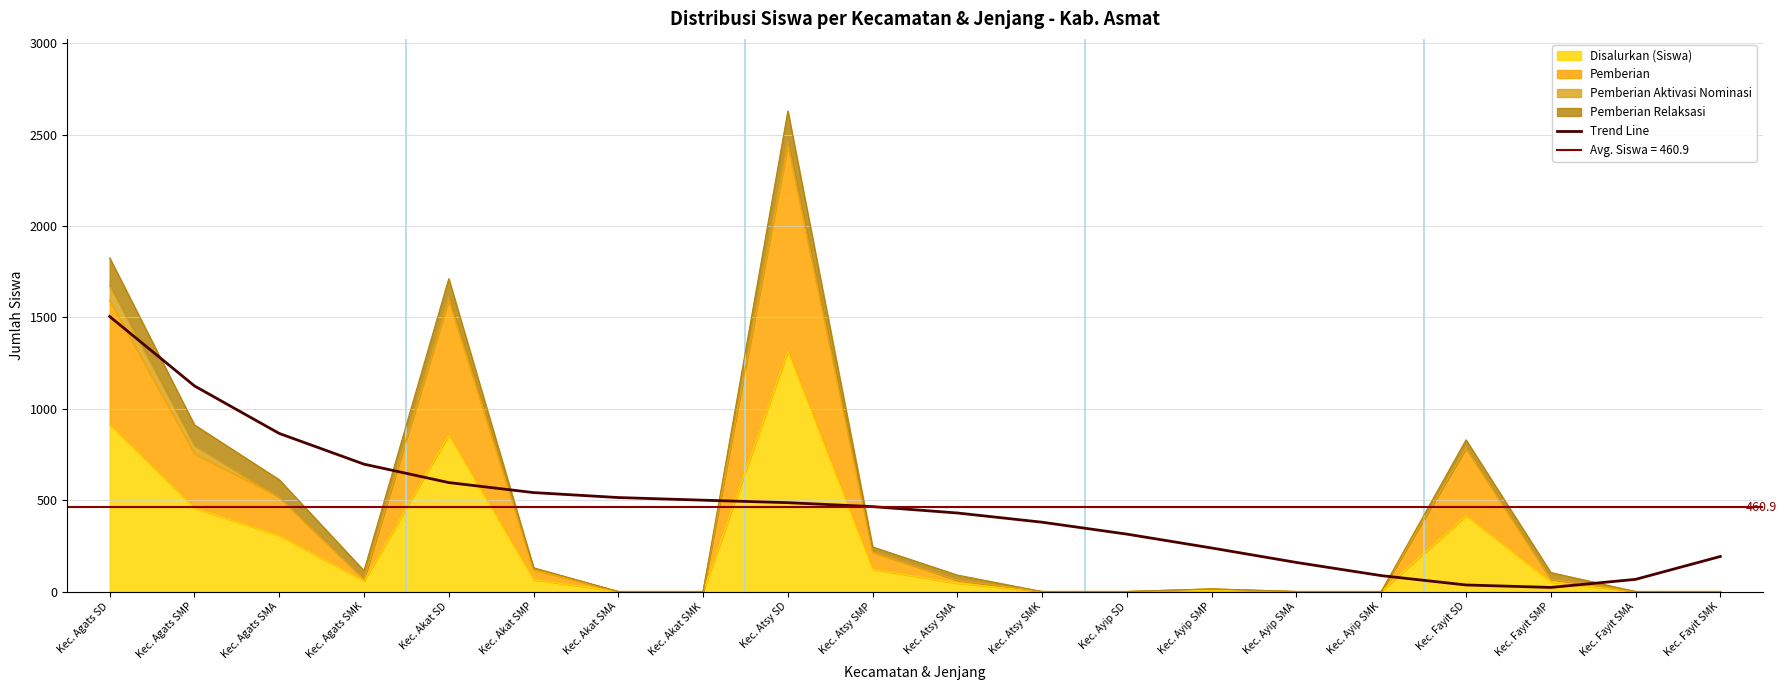

Reading left to right, what are all the values shown in this chart?

Kec. Agats SD=1505.2	Kec. Agats SMP=1125.3	Kec. Agats SMA=865.1	Kec. Agats SMK=697.0	Kec. Akat SD=596.2	Kec. Akat SMP=541.4	Kec. Akat SMA=514.3	Kec. Akat SMK=499.8	Kec. Atsy SD=486.1	Kec. Atsy SMP=464.6	Kec. Atsy SMA=429.7	Kec. Atsy SMK=379.2	Kec. Ayip SD=314.0	Kec. Ayip SMP=238.1	Kec. Ayip SMA=159.0	Kec. Ayip SMK=86.9	Kec. Fayit SD=35.7	Kec. Fayit SMP=22.2	Kec. Fayit SMA=66.5	Kec. Fayit SMK=191.7